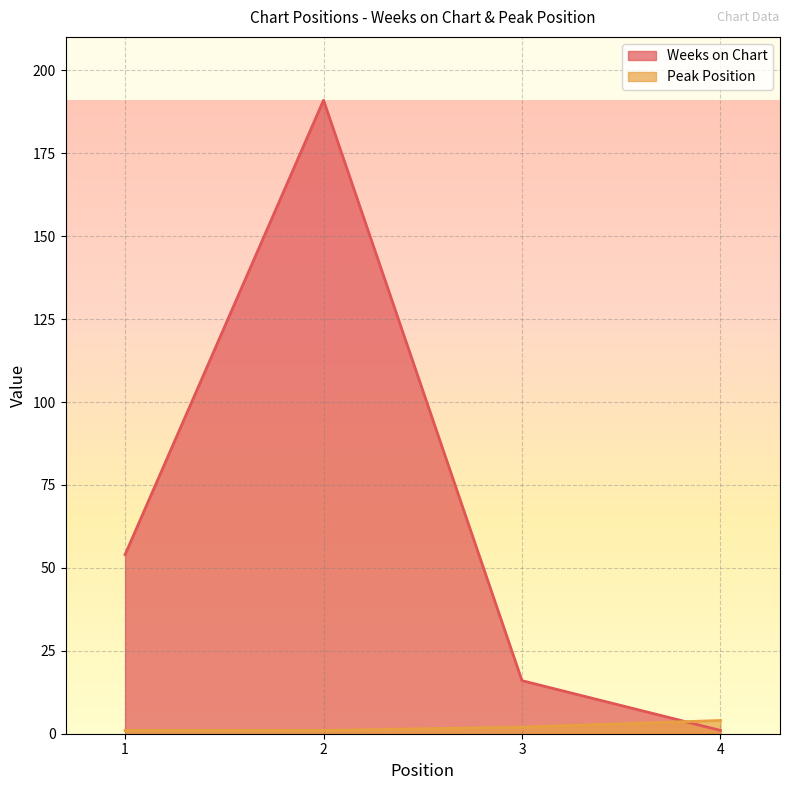

The Peak Position series shows 2 at 3. True or false?

True